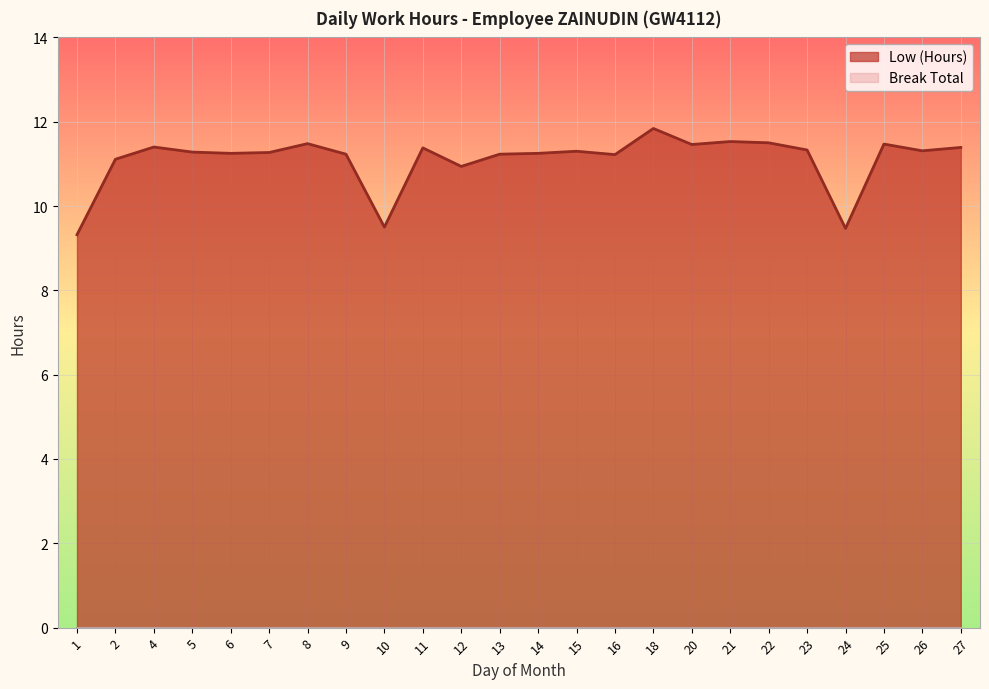

Rank the categories by value from lowest to highest.

1, 24, 10, 12, 2, 16, 9, 13, 6, 14, 7, 5, 15, 26, 23, 11, 27, 4, 20, 25, 8, 22, 21, 18